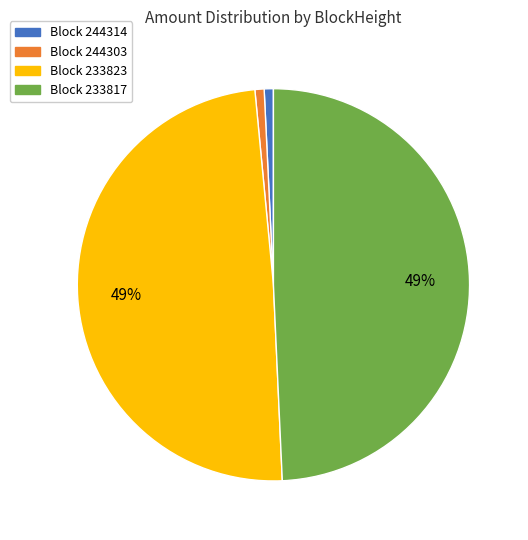

Is there any slice that represents more than half of the pie?

No